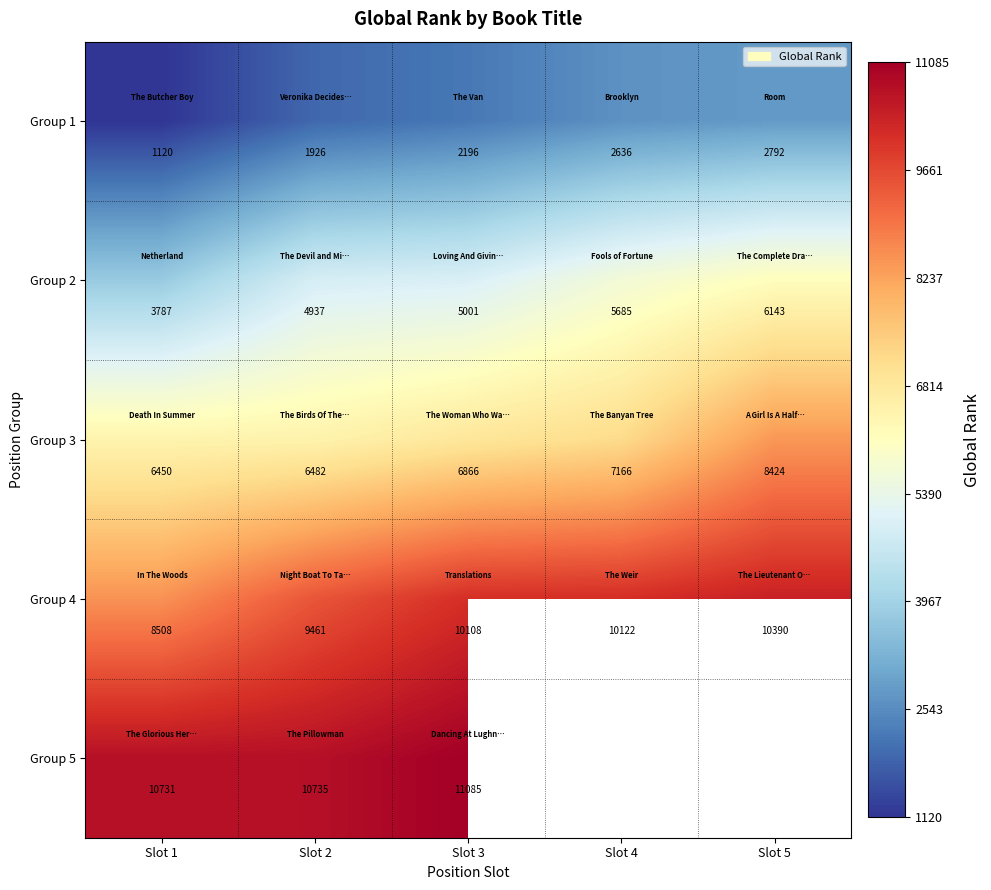

Is it true that Group 1 equals 1608.5 at Slot 1?

False